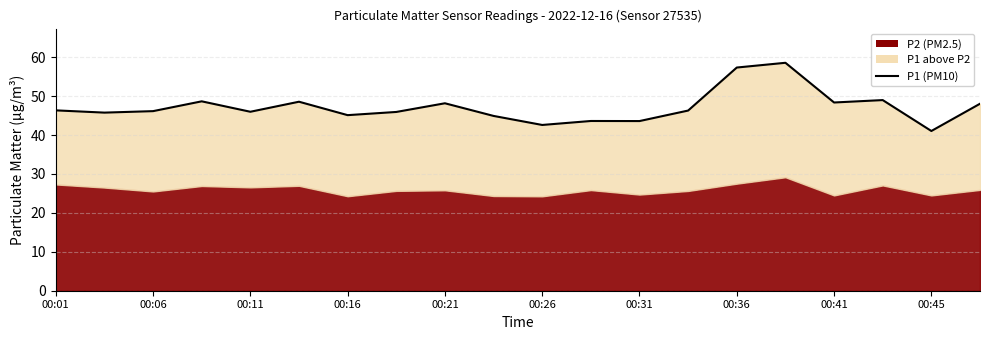

What is the value of the 1st point from the left?

46.3